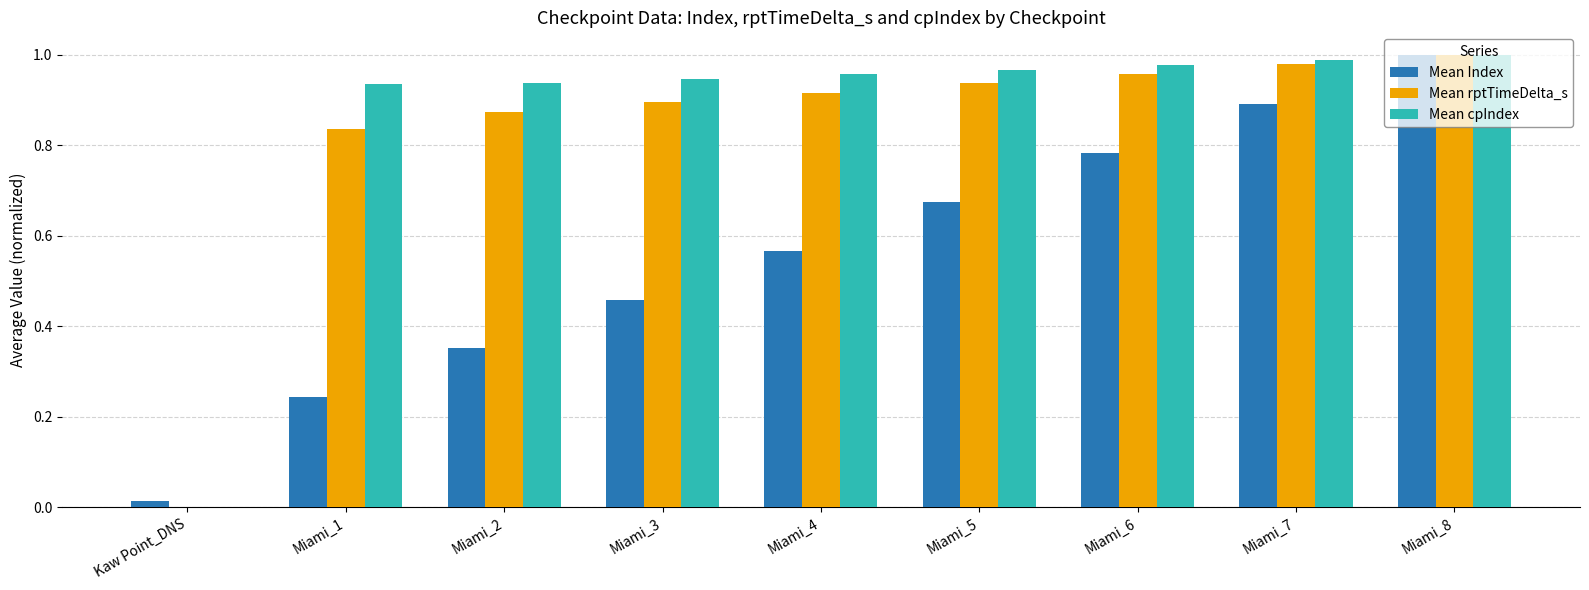

Between Miami_3 and Miami_4, which series saw the biggest shift?

Mean Index